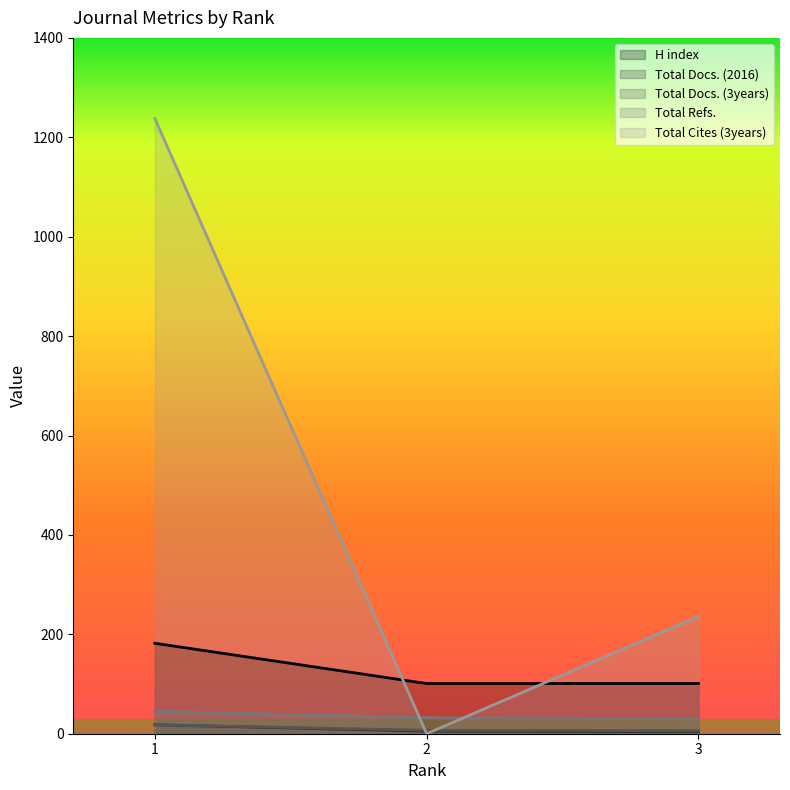

What is the highest value of the Total Refs. series?

45